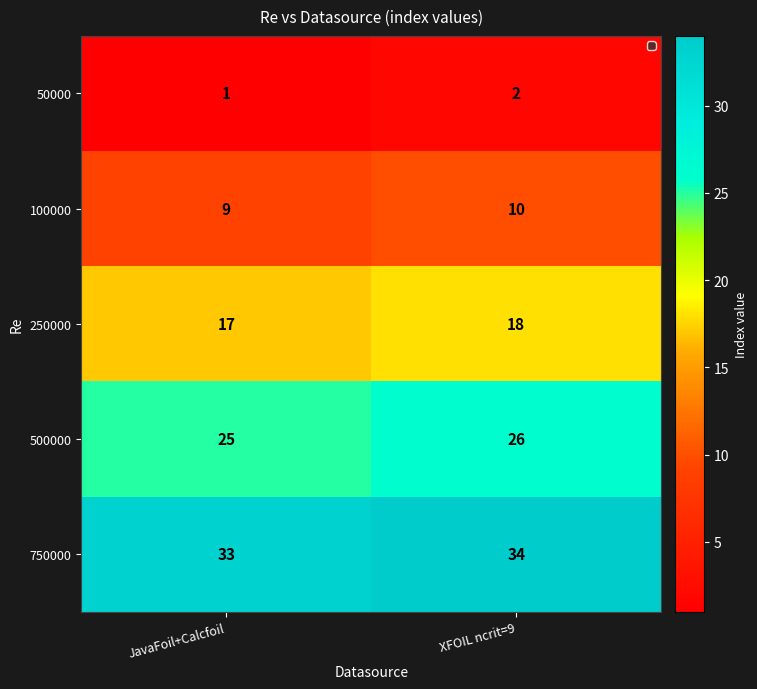

At which label is 500000 closest to 25?

JavaFoil+Calcfoil